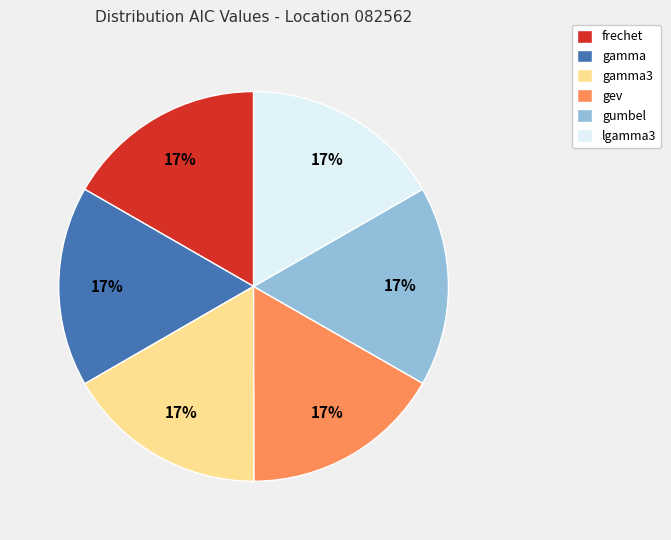

To the nearest percent, what is the average slice percentage?

17%